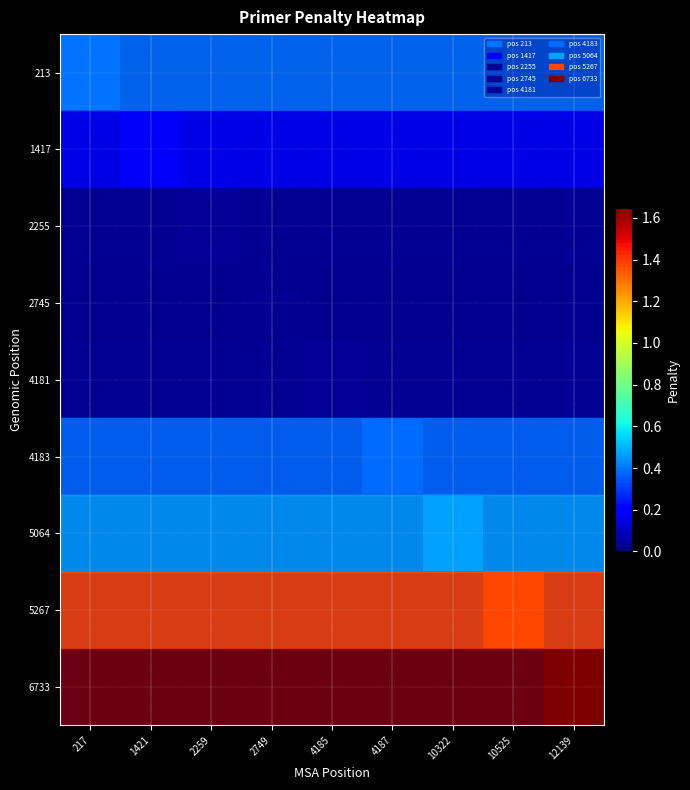

How many data points does each series have?

9